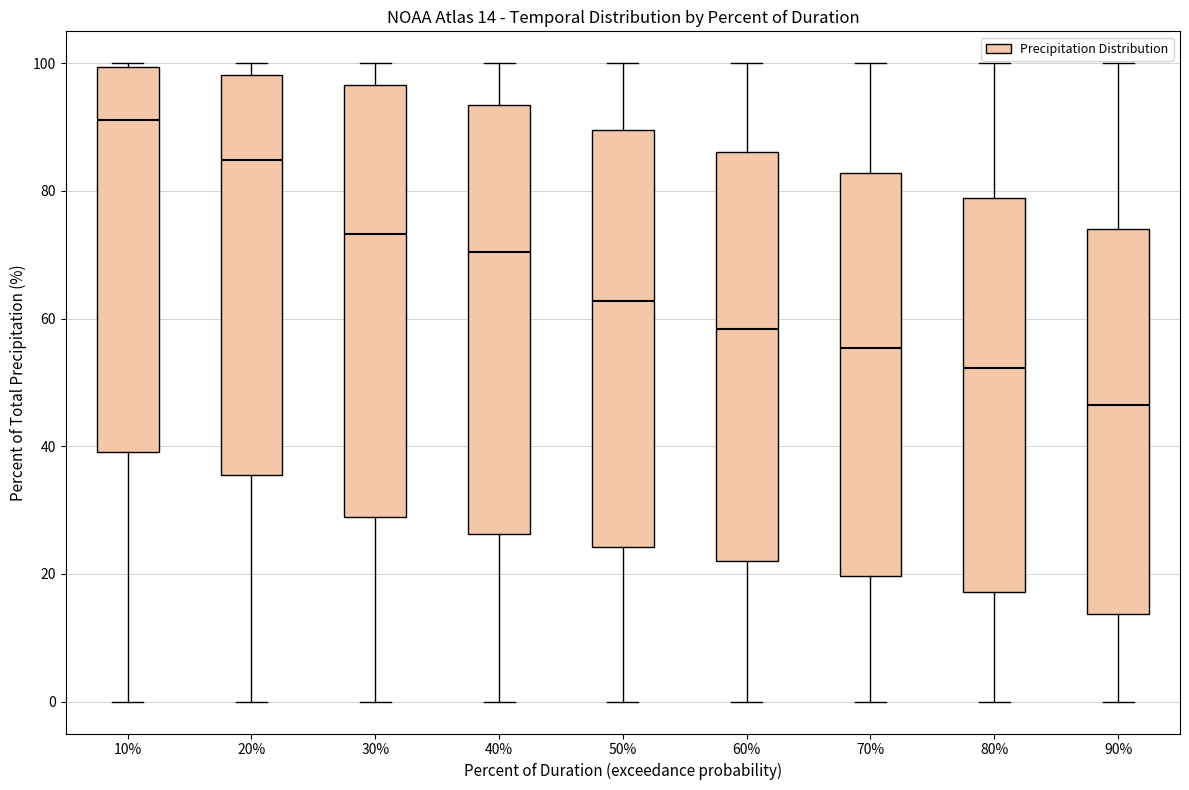

Which box has the lowest median line?

90%